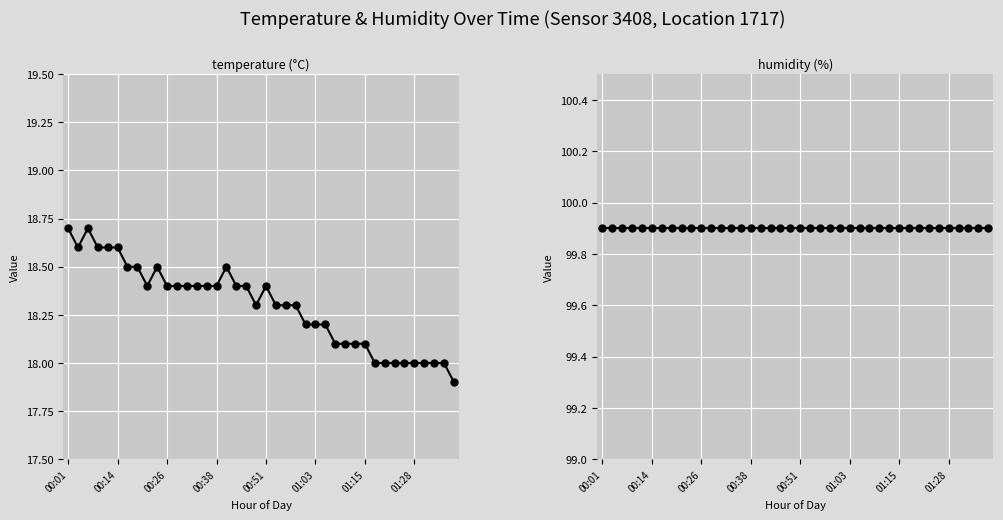

Between 23 and 16, which is larger?

16